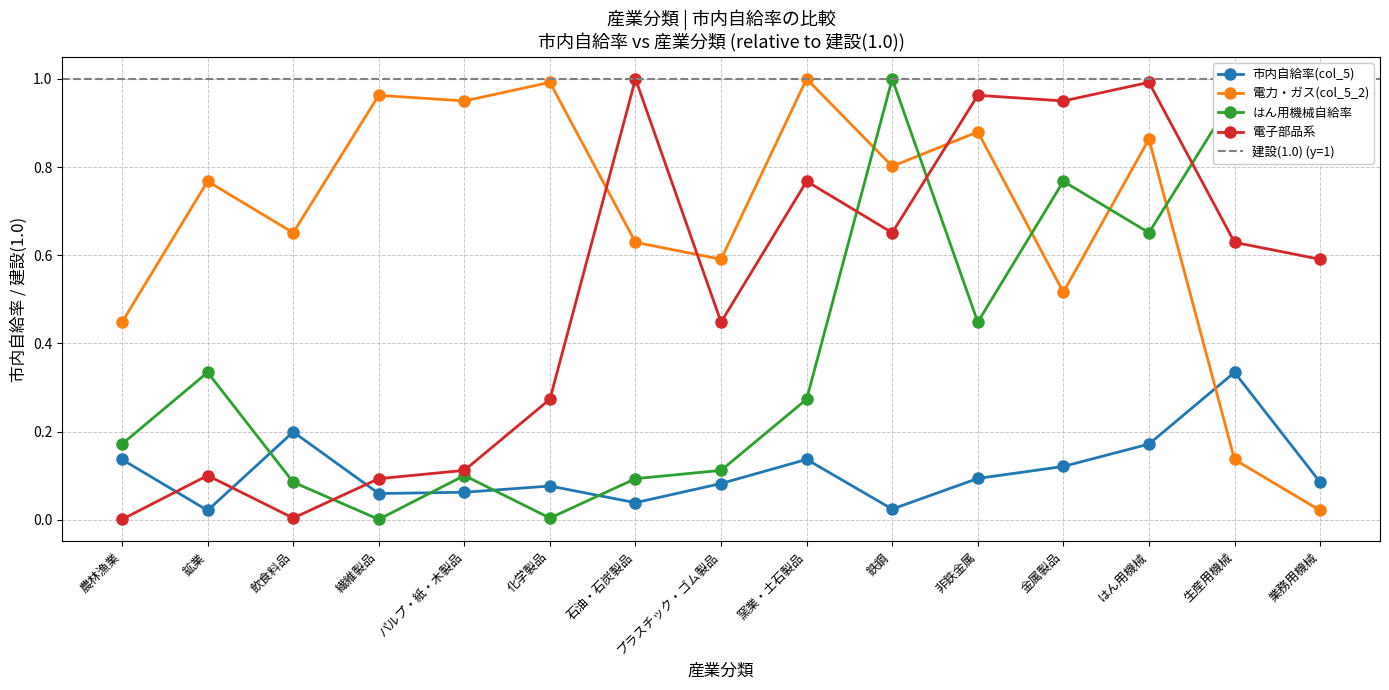

Which series changed the most between 飲食料品 and プラスチック・ゴム製品?

電子部品系